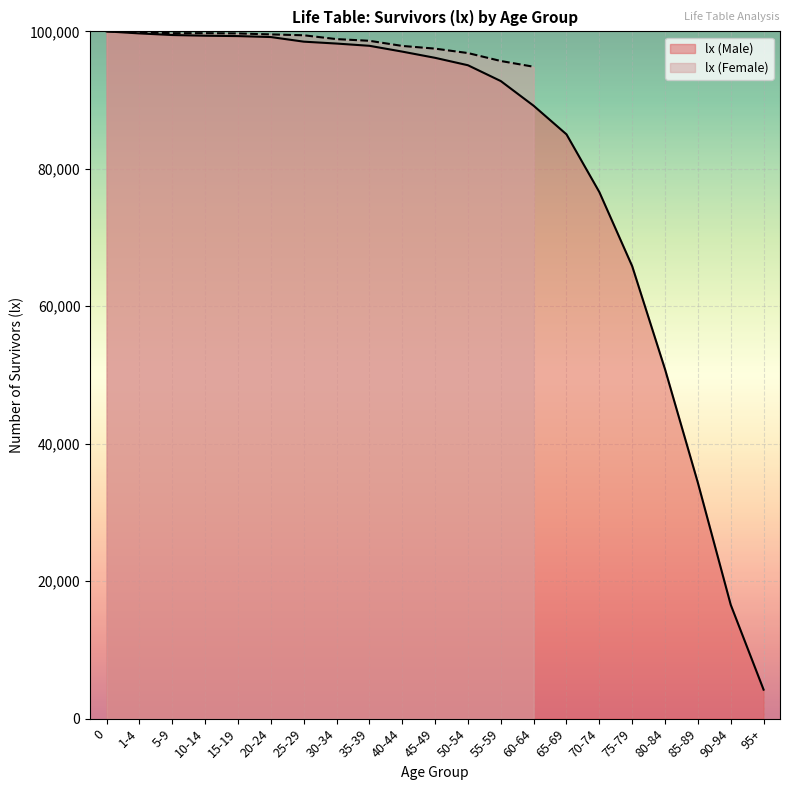

Reading left to right, transcribe all the data shown in this chart.

0=100000	1-4=99707	5-9=99472	10-14=99371	15-19=99316	20-24=99177	25-29=98508	30-34=98230	35-39=97904	40-44=97058	45-49=96153	50-54=95073	55-59=92771	60-64=89178	65-69=85019	70-74=76620	75-79=65835	80-84=50832	85-89=34319	90-94=16565	95+=4217